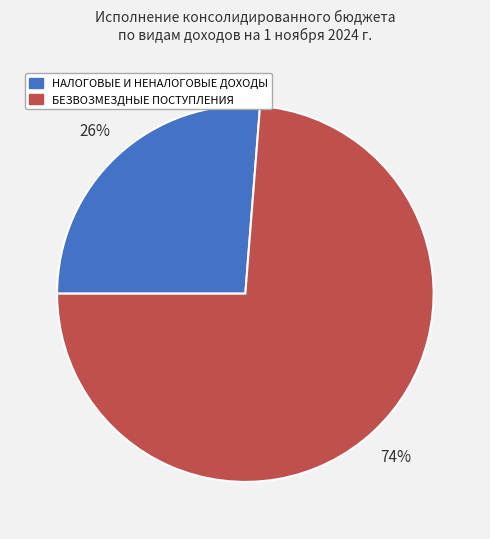

Which has a higher value, БЕЗВОЗМЕЗДНЫЕ ПОСТУПЛЕНИЯ or НАЛОГОВЫЕ И НЕНАЛОГОВЫЕ ДОХОДЫ?

БЕЗВОЗМЕЗДНЫЕ ПОСТУПЛЕНИЯ